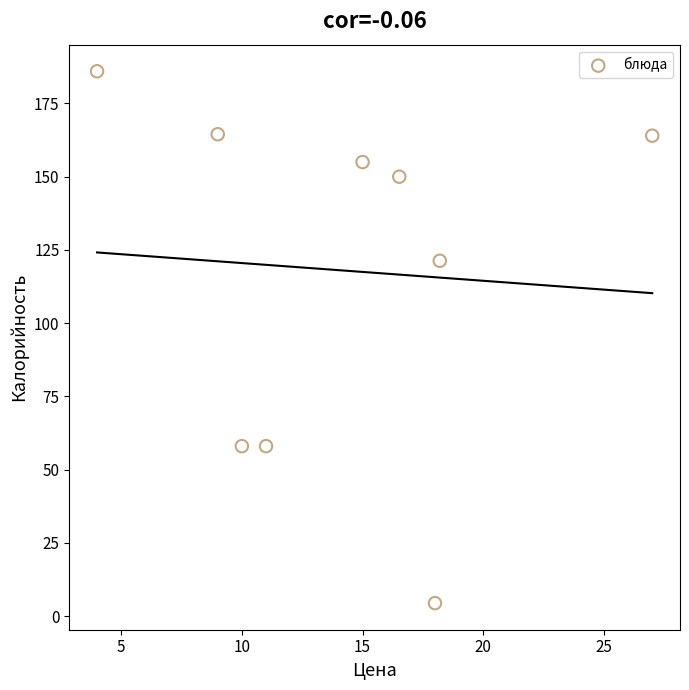

What Y value in the scatter plot is closest to 95?

121.3